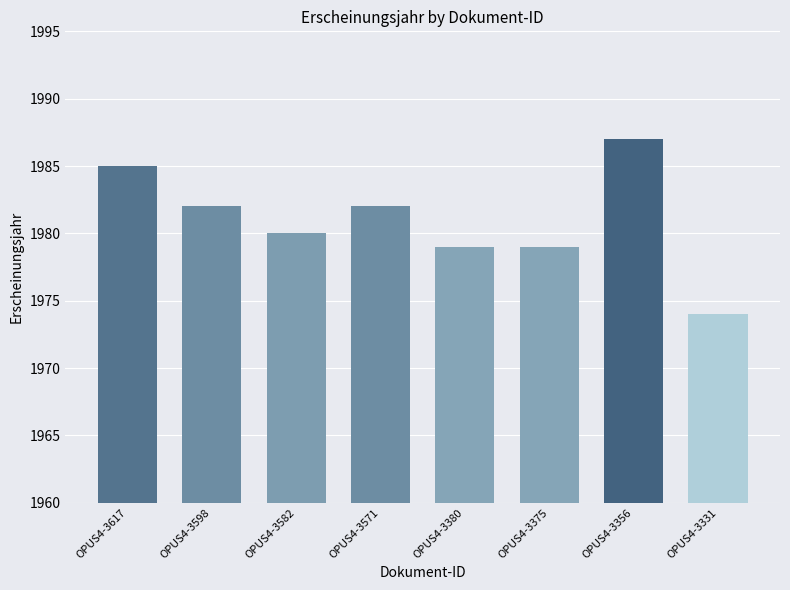

What is the change in value from OPUS4-3617 to OPUS4-3356?

+2